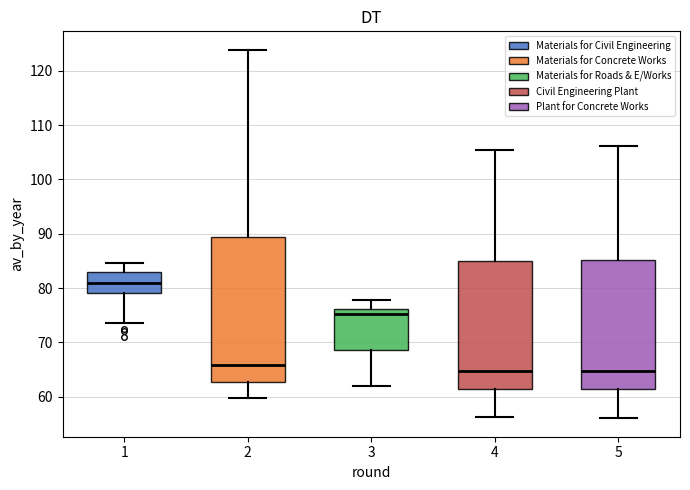

Which box is the tallest, from its lower edge to its upper edge?

2